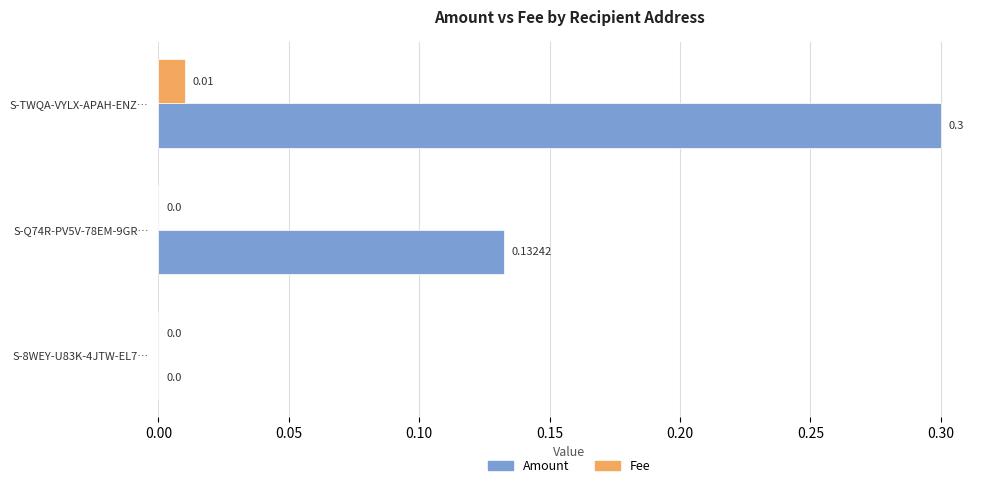

Which series has the largest total across all categories?

Amount